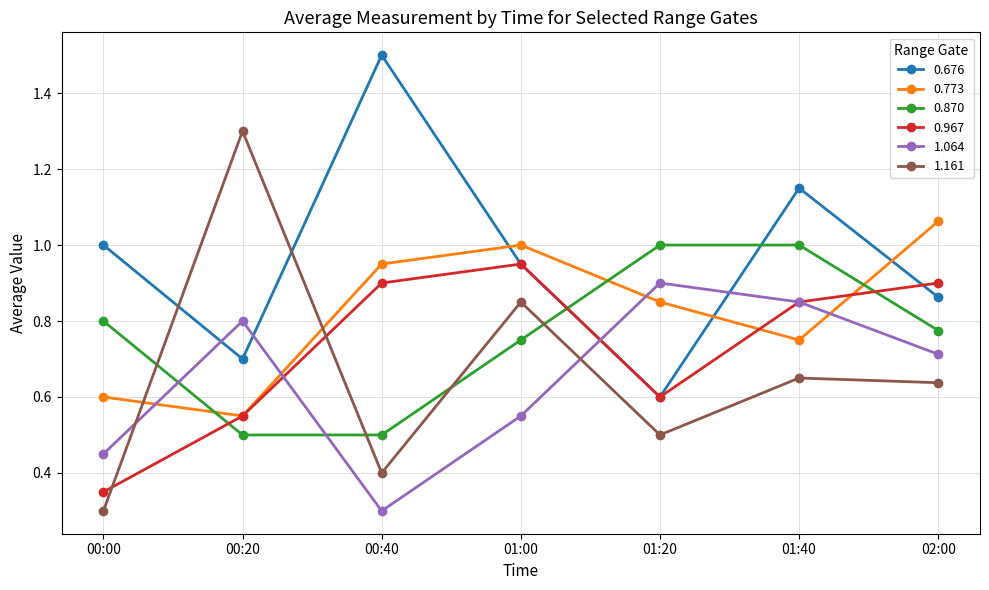

True or false: 0.773 and 0.676 cross at least once.

True